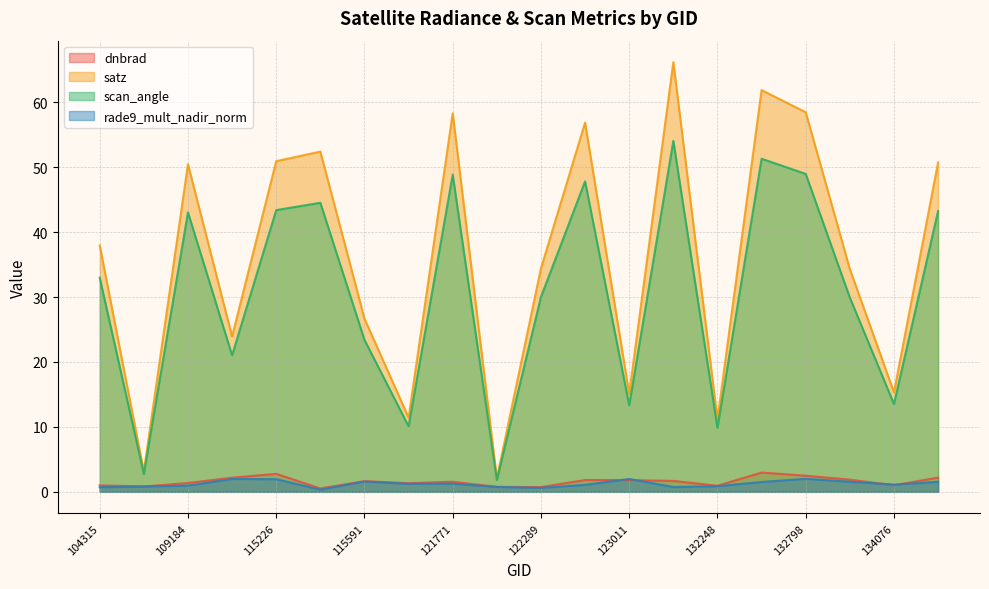

At which category does rade9_mult_nadir_norm reach its first local valley?

115464